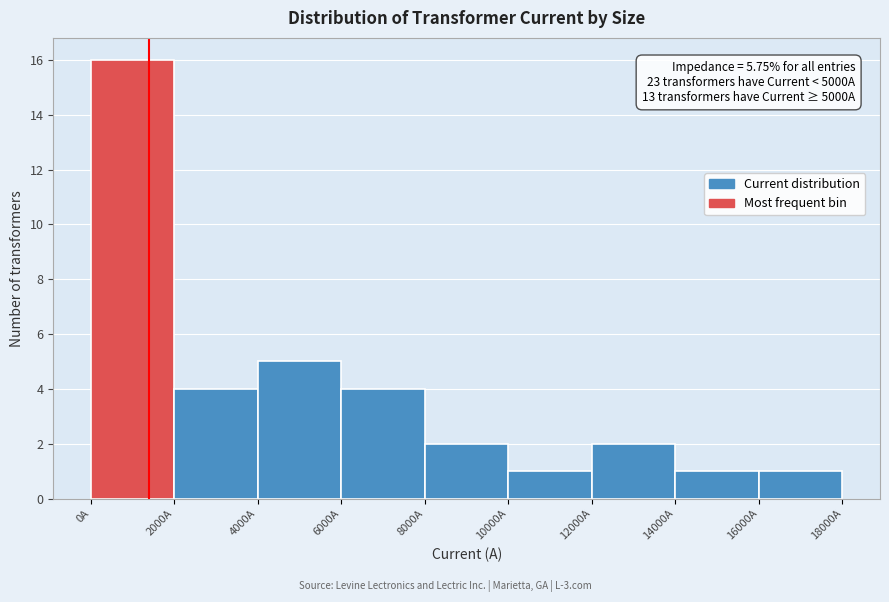

Over which range of the x-axis is the bar tallest?

0 to 2000